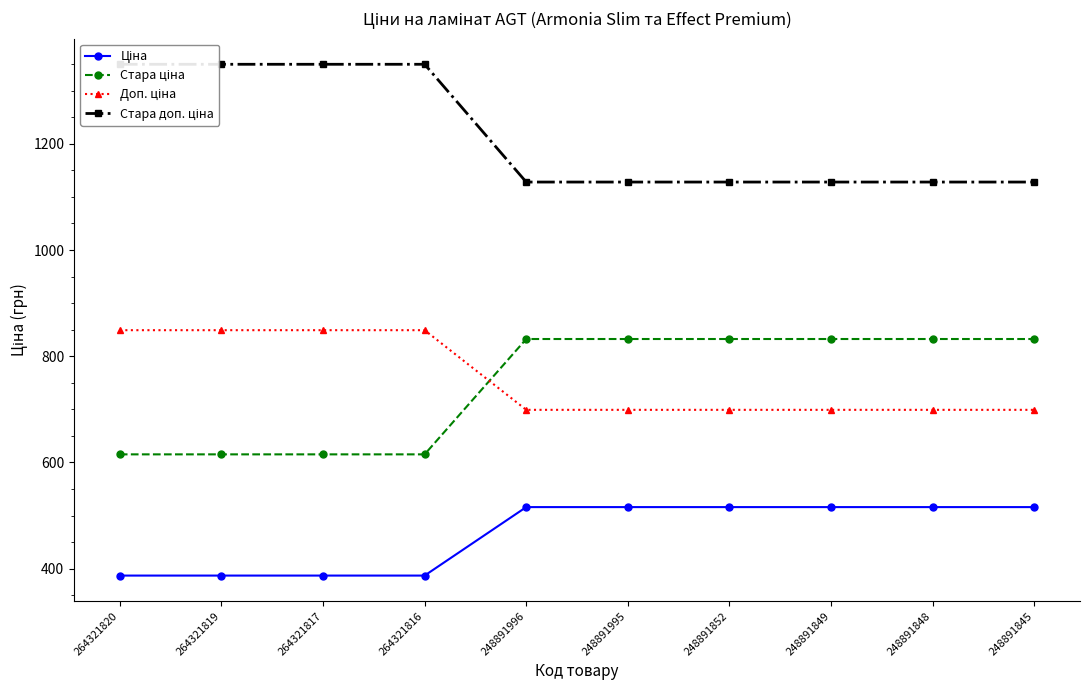

Is the value of Ціна at 248891852 greater than the value of Доп. ціна at 248891995?

No